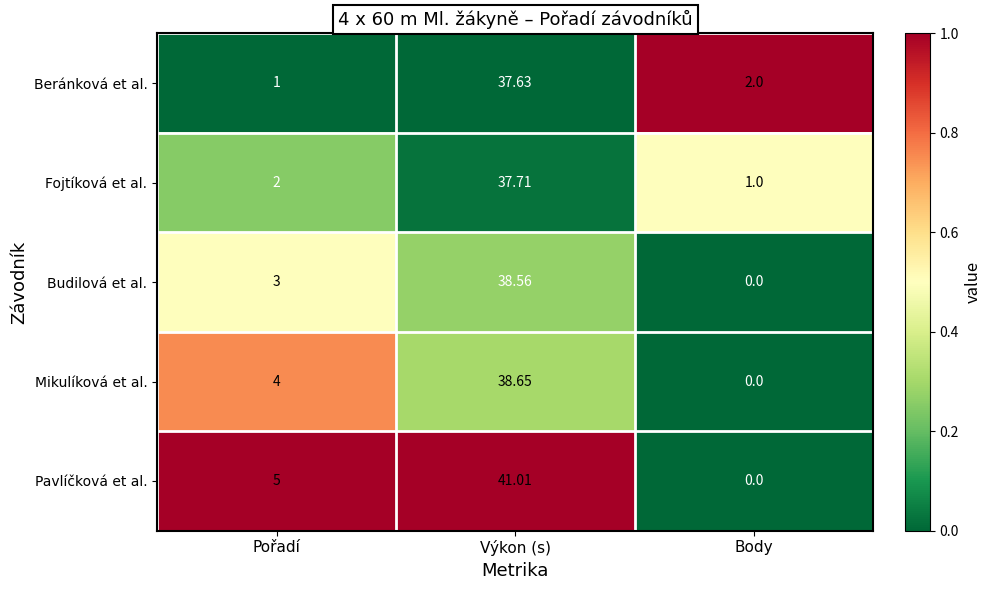

Where is Mikulíková et al. nearest to the value 19?

Pořadí